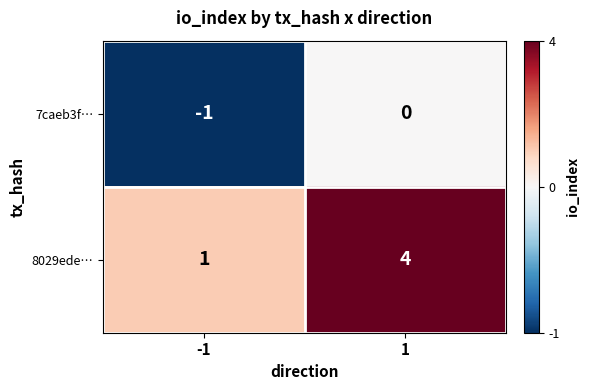

Is the value of 7caeb3f… at -1 greater than the value of 8029ede… at 1?

No